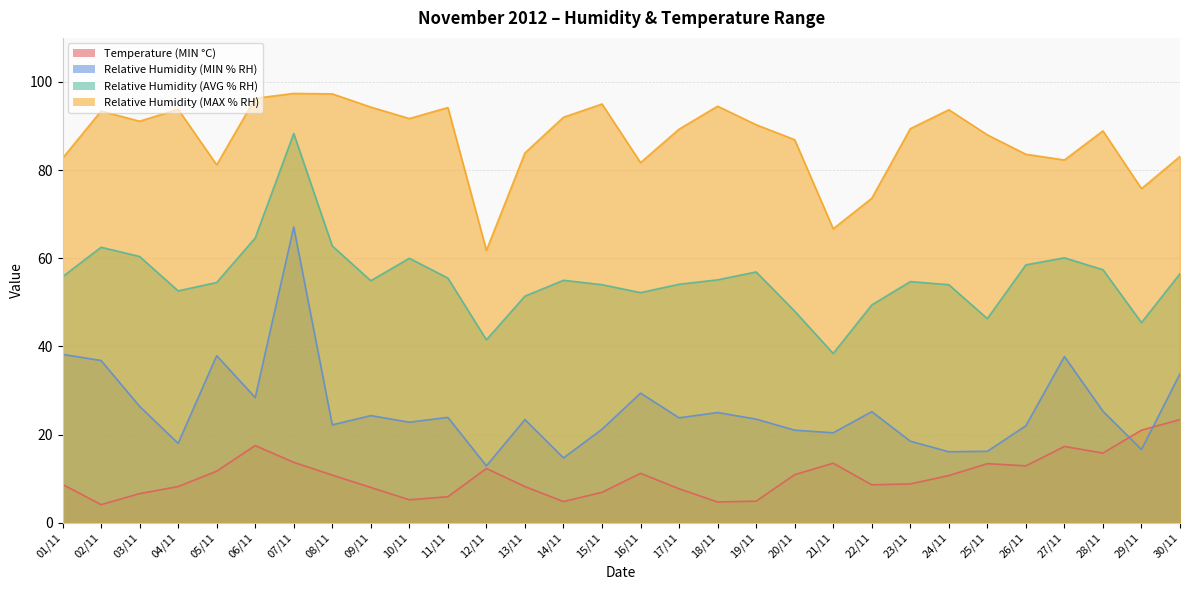

Count the number of categories in the chart.

30